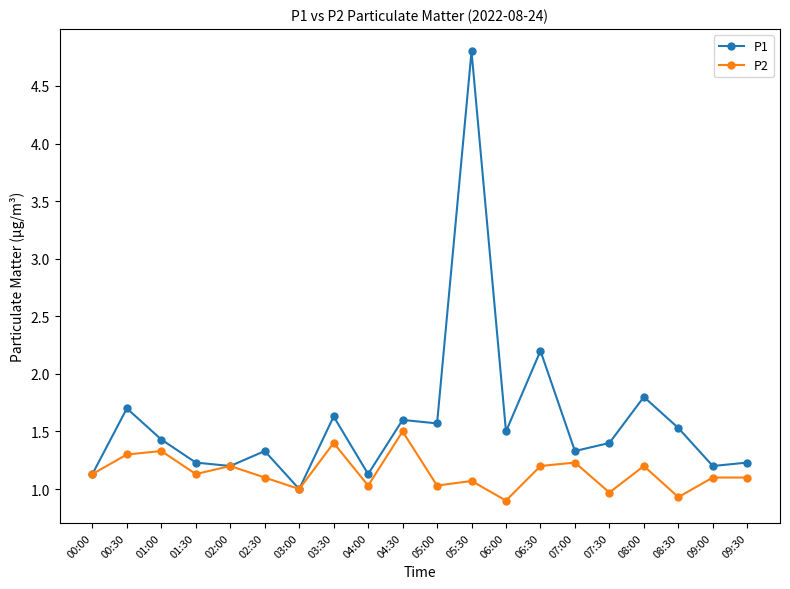

Reading left to right, what are all the values shown in this chart?

P1: 00:00=1.1	00:30=1.7	01:00=1.4	01:30=1.2	02:00=1.2	02:30=1.3	03:00=1.0	03:30=1.6	04:00=1.1	04:30=1.6	05:00=1.6	05:30=4.8	06:00=1.5	06:30=2.2	07:00=1.3	07:30=1.4	08:00=1.8	08:30=1.5	09:00=1.2	09:30=1.2
P2: 00:00=1.1	00:30=1.3	01:00=1.3	01:30=1.1	02:00=1.2	02:30=1.1	03:00=1.0	03:30=1.4	04:00=1.0	04:30=1.5	05:00=1.0	05:30=1.1	06:00=0.9	06:30=1.2	07:00=1.2	07:30=1.0	08:00=1.2	08:30=0.9	09:00=1.1	09:30=1.1